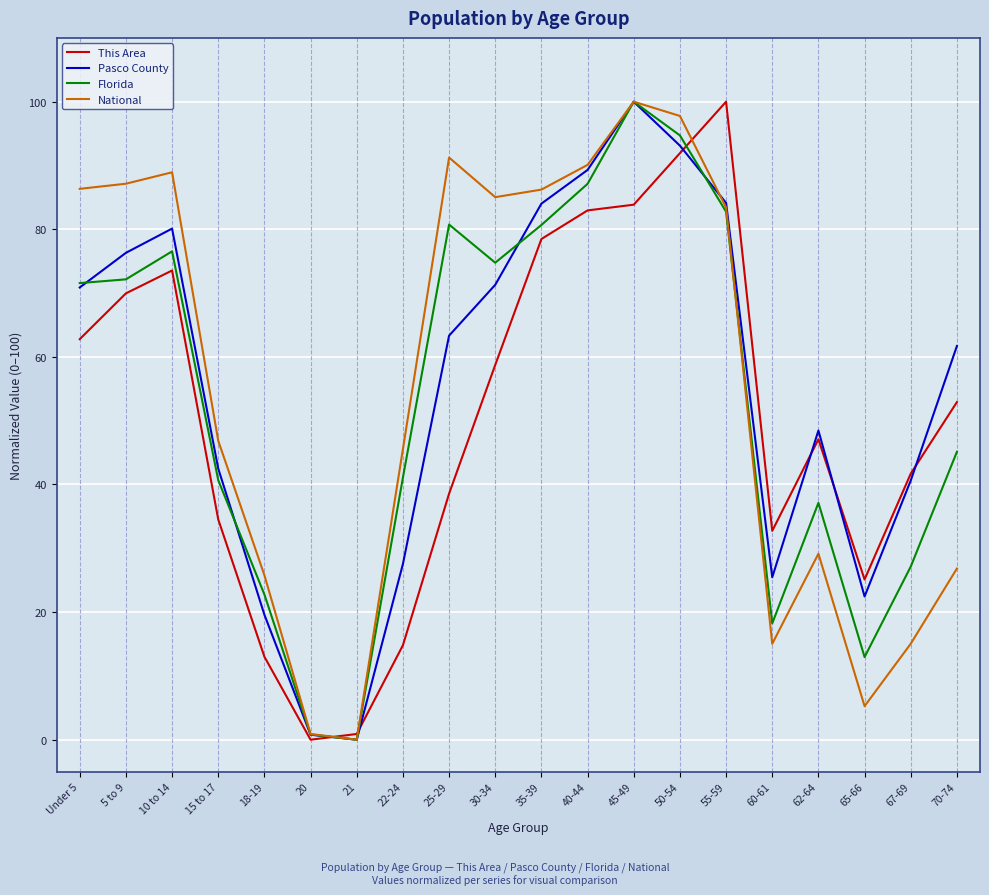

At which label is National closest to 50?

15 to 17